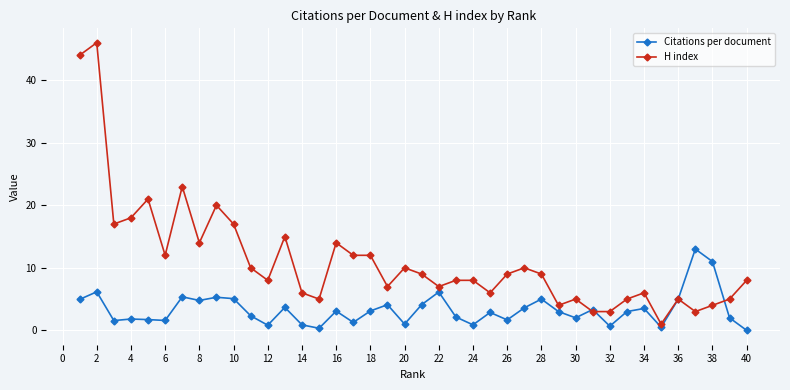

What is the maximum value for Citations per document?

13.0